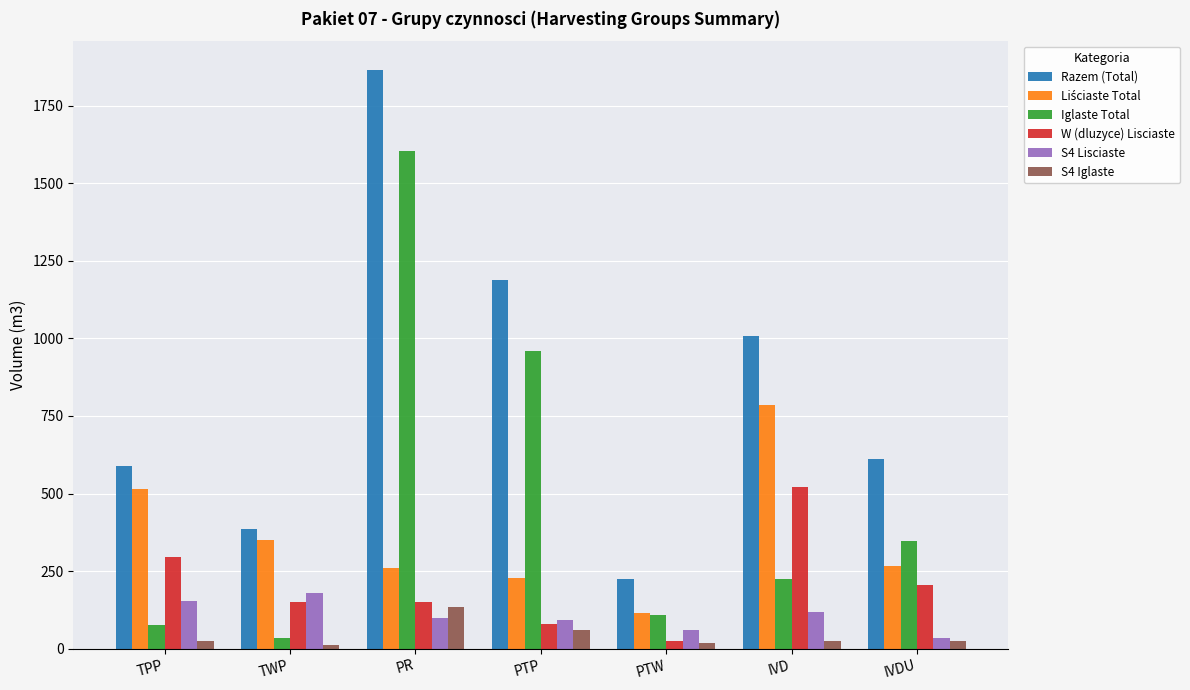

How many data points does each series have?

7